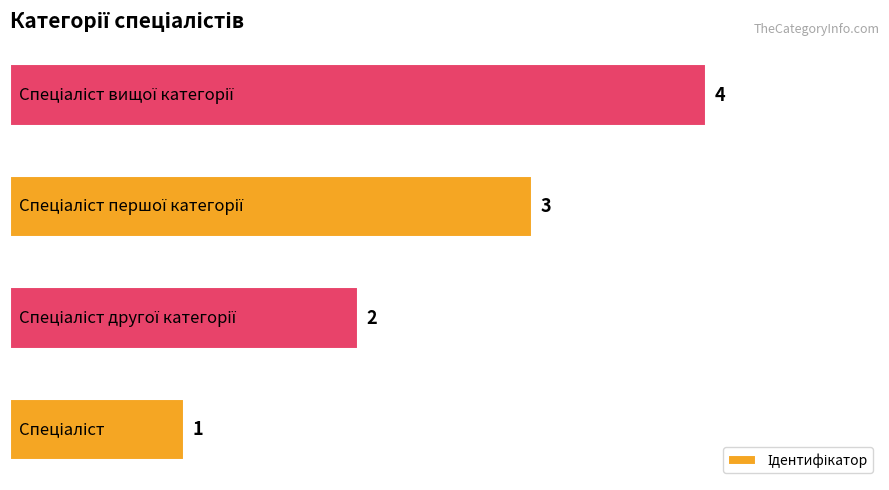

Count the number of categories in the chart.

4